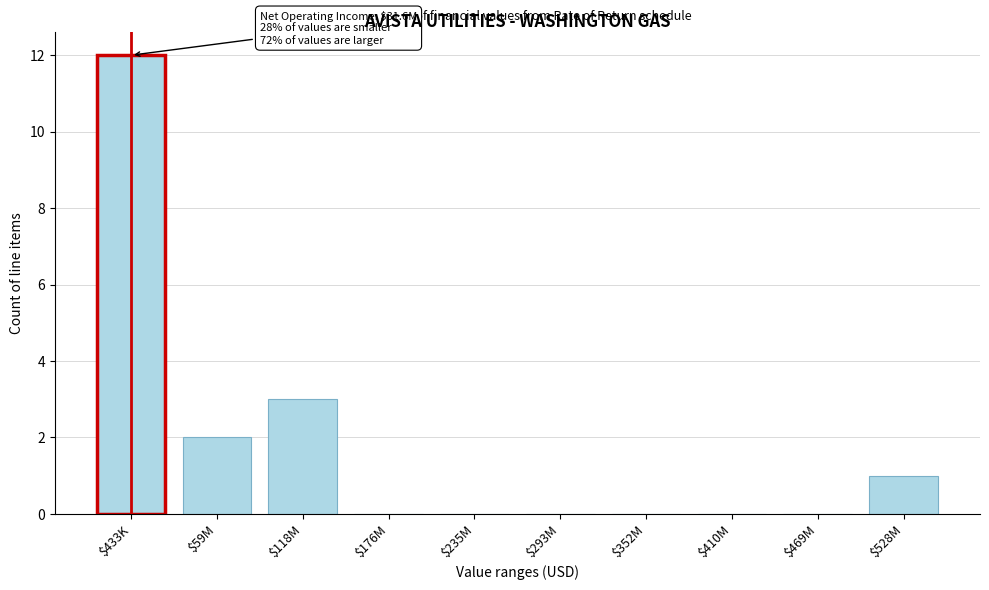

What is the greatest value displayed?

12